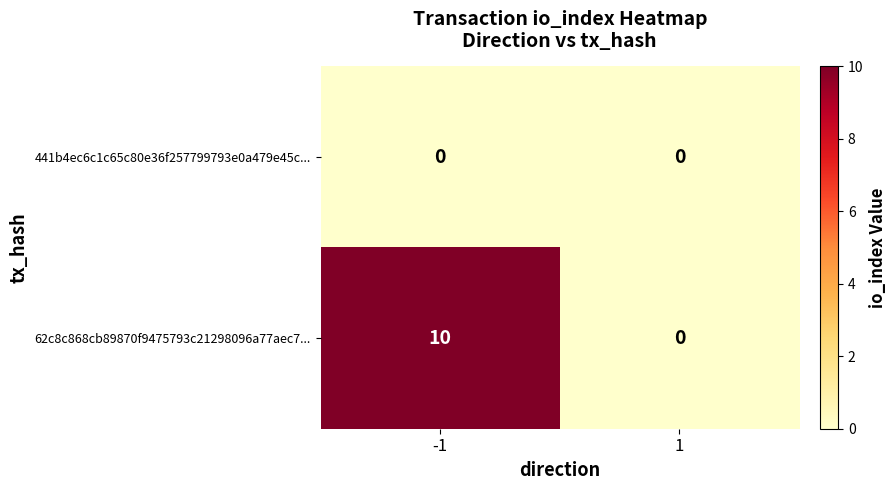

Reading left to right, extract all data points from this chart.

441b4ec6c1c65c80e36f257799793e0a479e45c...: 0	0
62c8c868cb89870f9475793c21298096a77aec7...: 10	0